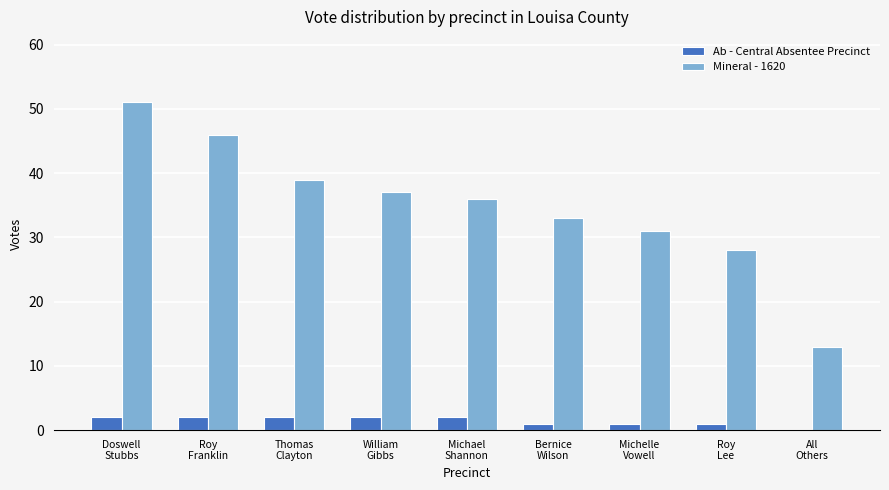

What is the sum of all Ab - Central Absentee Precinct values?

13